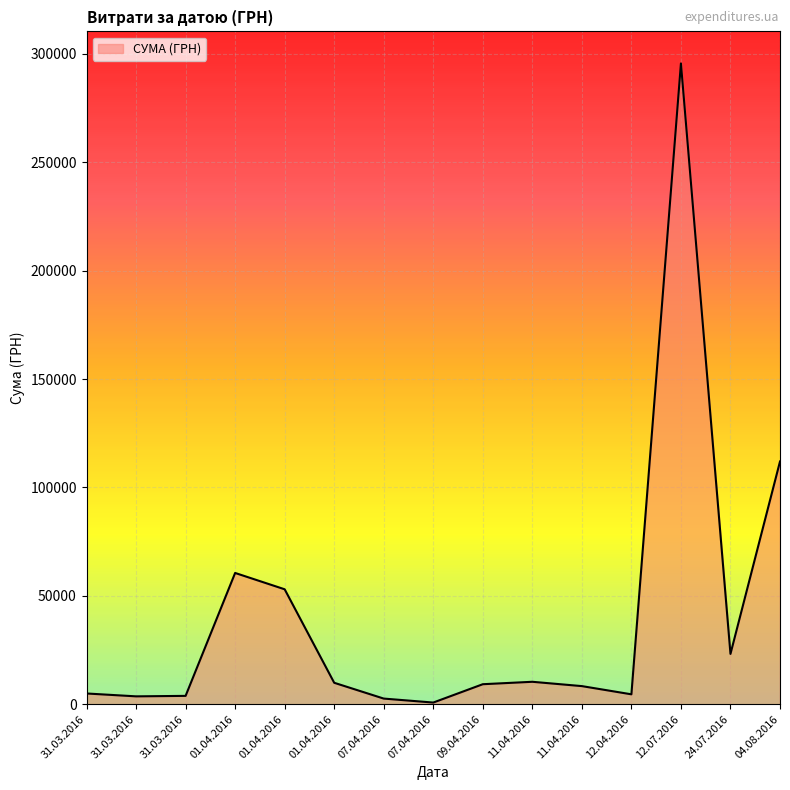

Rank the categories by value from highest to lowest.

12.07.2016, 04.08.2016, 01.04.2016, 01.04.2016, 24.07.2016, 11.04.2016, 01.04.2016, 09.04.2016, 11.04.2016, 31.03.2016, 12.04.2016, 31.03.2016, 31.03.2016, 07.04.2016, 07.04.2016